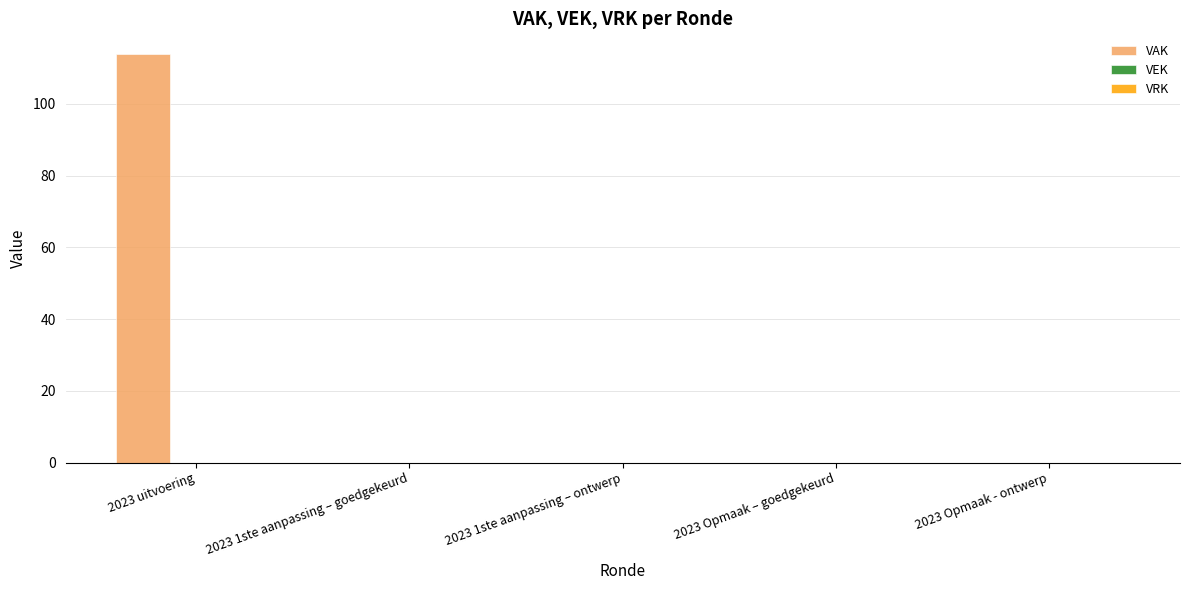

Which has a higher value, 2023 Opmaak – goedgekeurd or 2023 uitvoering?

2023 uitvoering